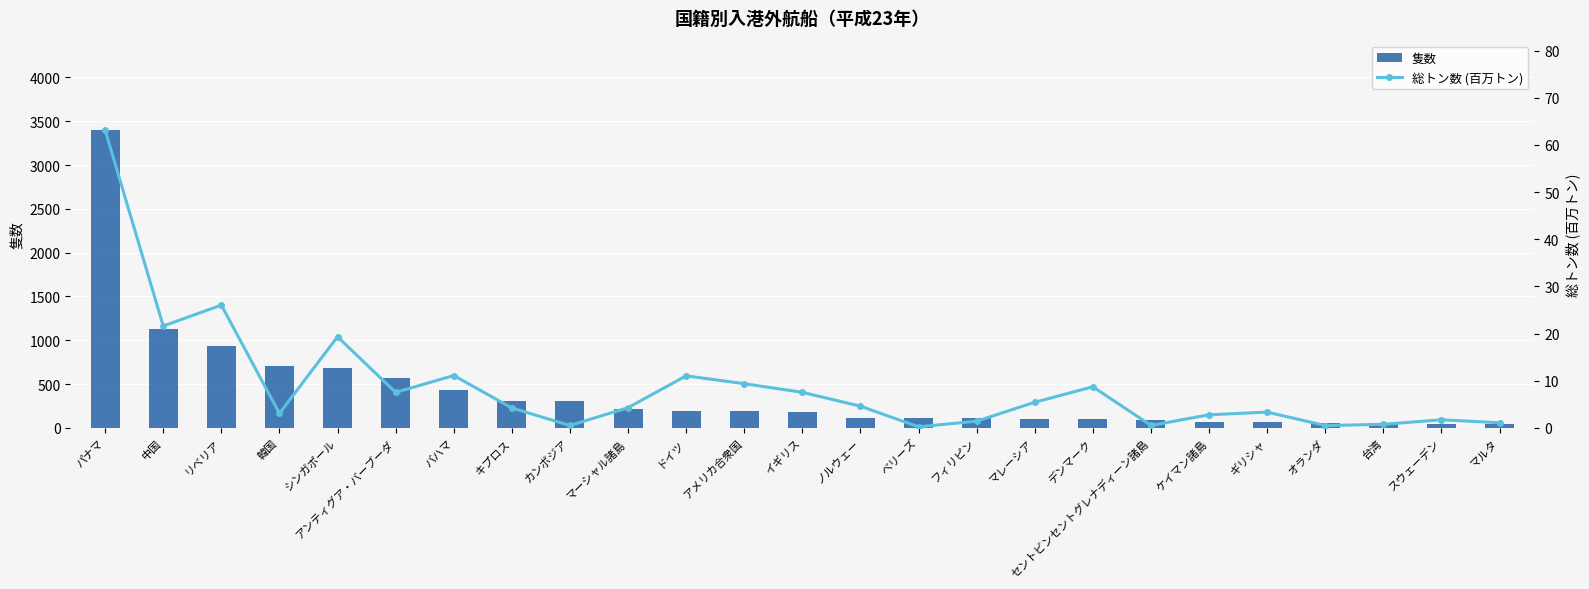

How many data points in 総トン数 (百万トン) are less than 4?

11